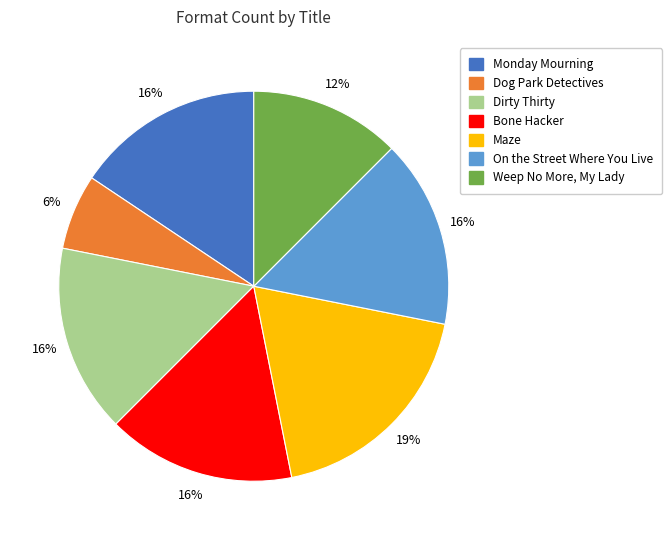

Count the number of slices in the pie.

7